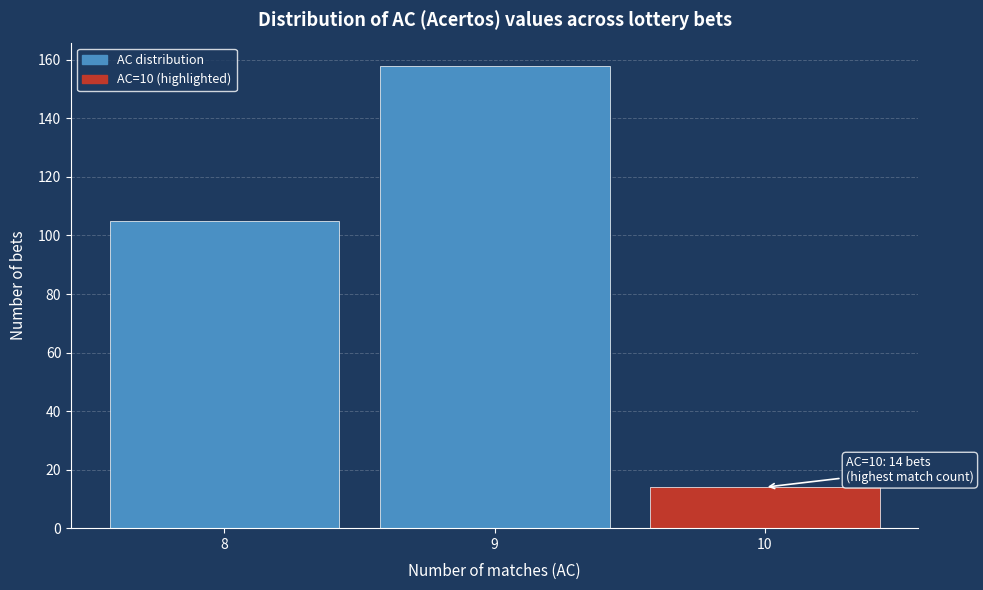

Reading left to right, extract all data points from this chart.

105	158	14